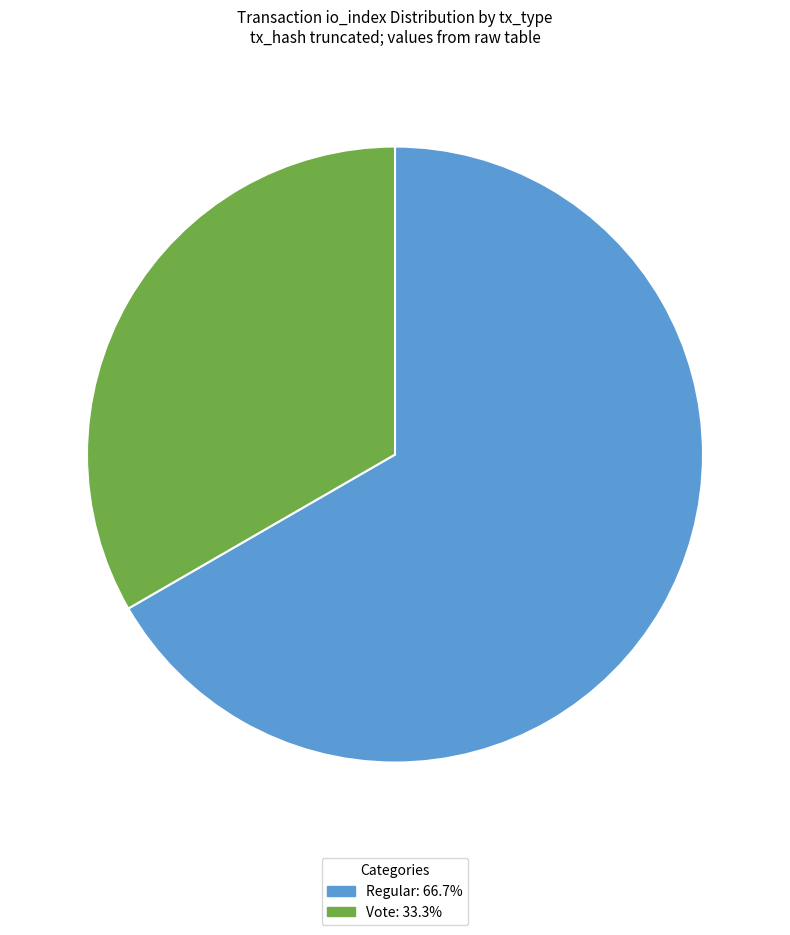

How many slices are in this pie chart?

2